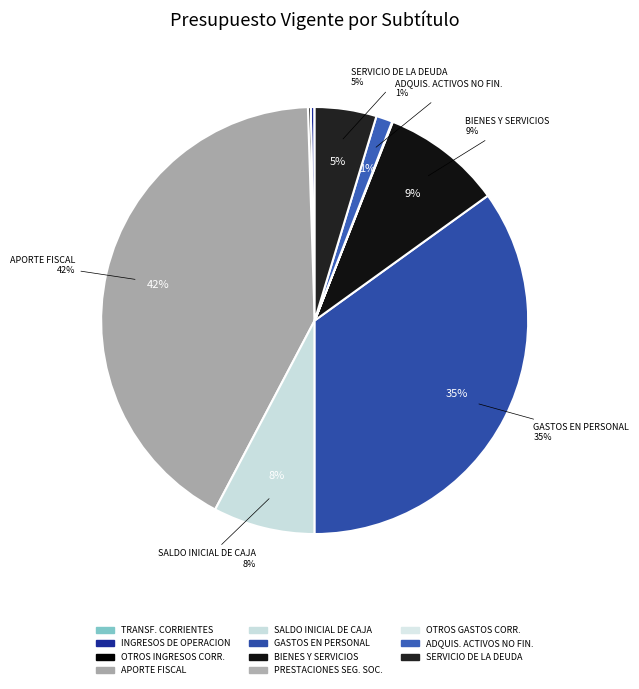

To the nearest percent, what is the average slice percentage?

9%